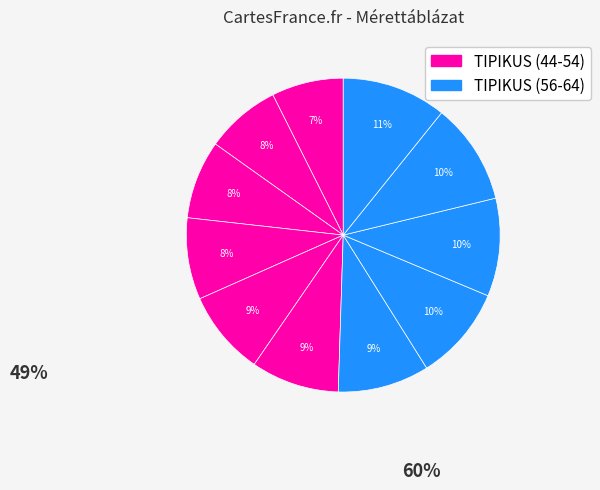

To the nearest percent, what is the difference between the largest and smallest slice percentages?

3%